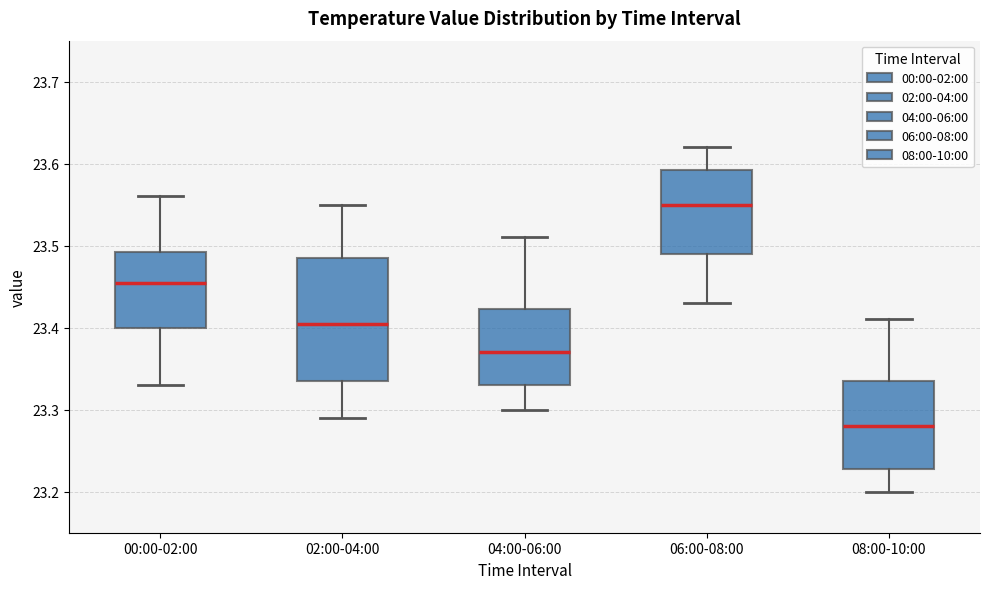

Which box's median line is the highest?

06:00-08:00